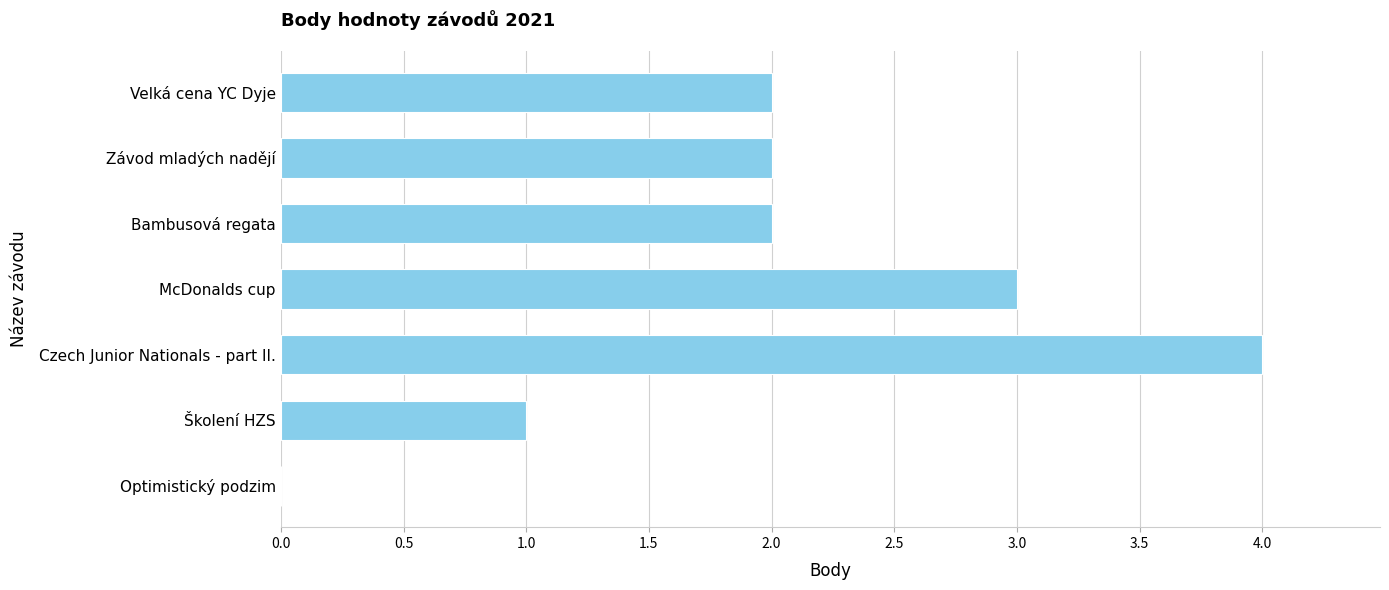

At which category does the chart reach its peak across all series?

Czech Junior Nationals - part II.